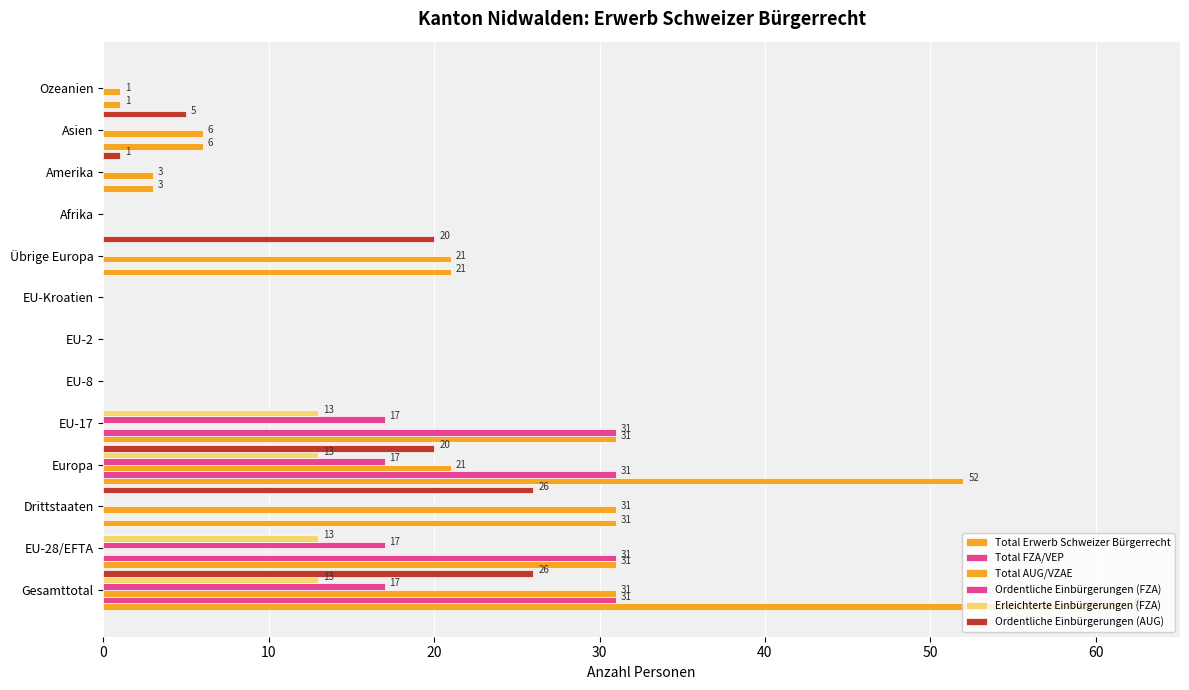

Count the number of data series in this chart.

6